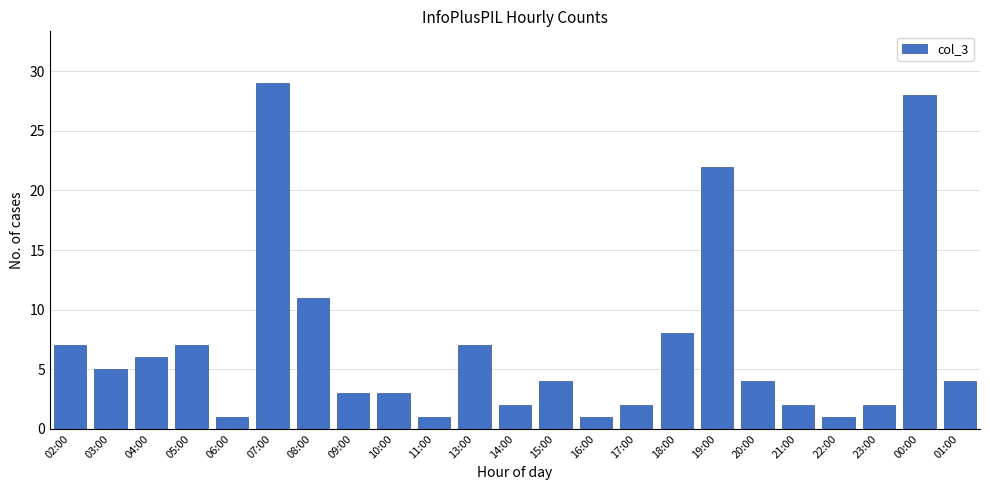

Reading left to right, extract all data points from this chart.

02:00=7	03:00=5	04:00=6	05:00=7	06:00=1	07:00=29	08:00=11	09:00=3	10:00=3	11:00=1	13:00=7	14:00=2	15:00=4	16:00=1	17:00=2	18:00=8	19:00=22	20:00=4	21:00=2	22:00=1	23:00=2	00:00=28	01:00=4